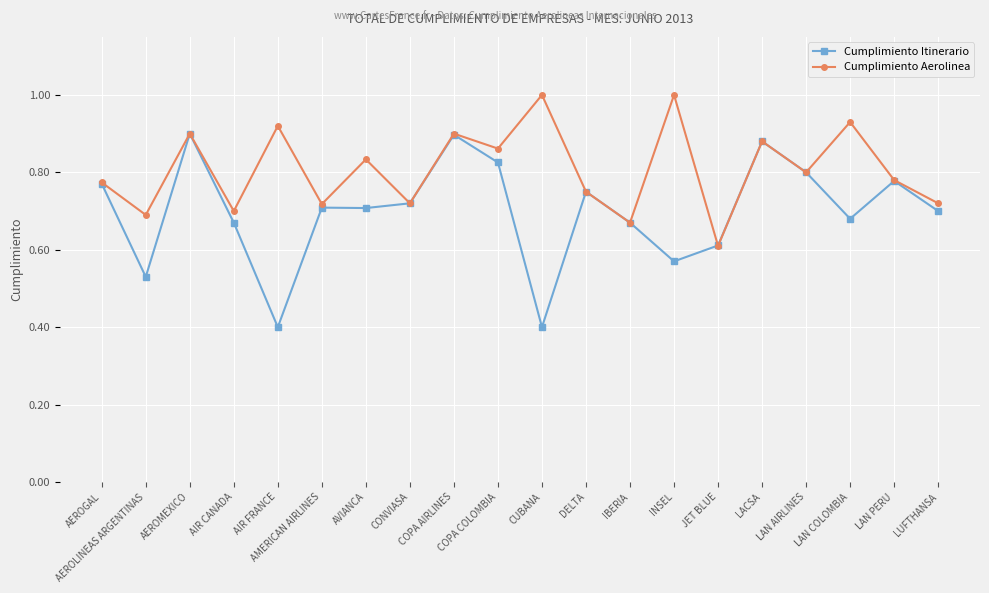

Which series has the largest range (max minus min)?

Cumplimiento Itinerario